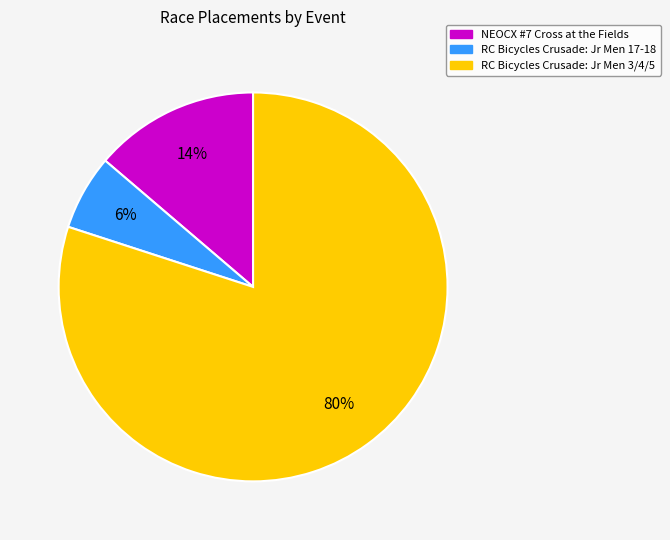

Is the sum of RC Bicycles Crusade: Jr Men 17-18 and NEOCX #7 Cross at the Fields greater than half?

No